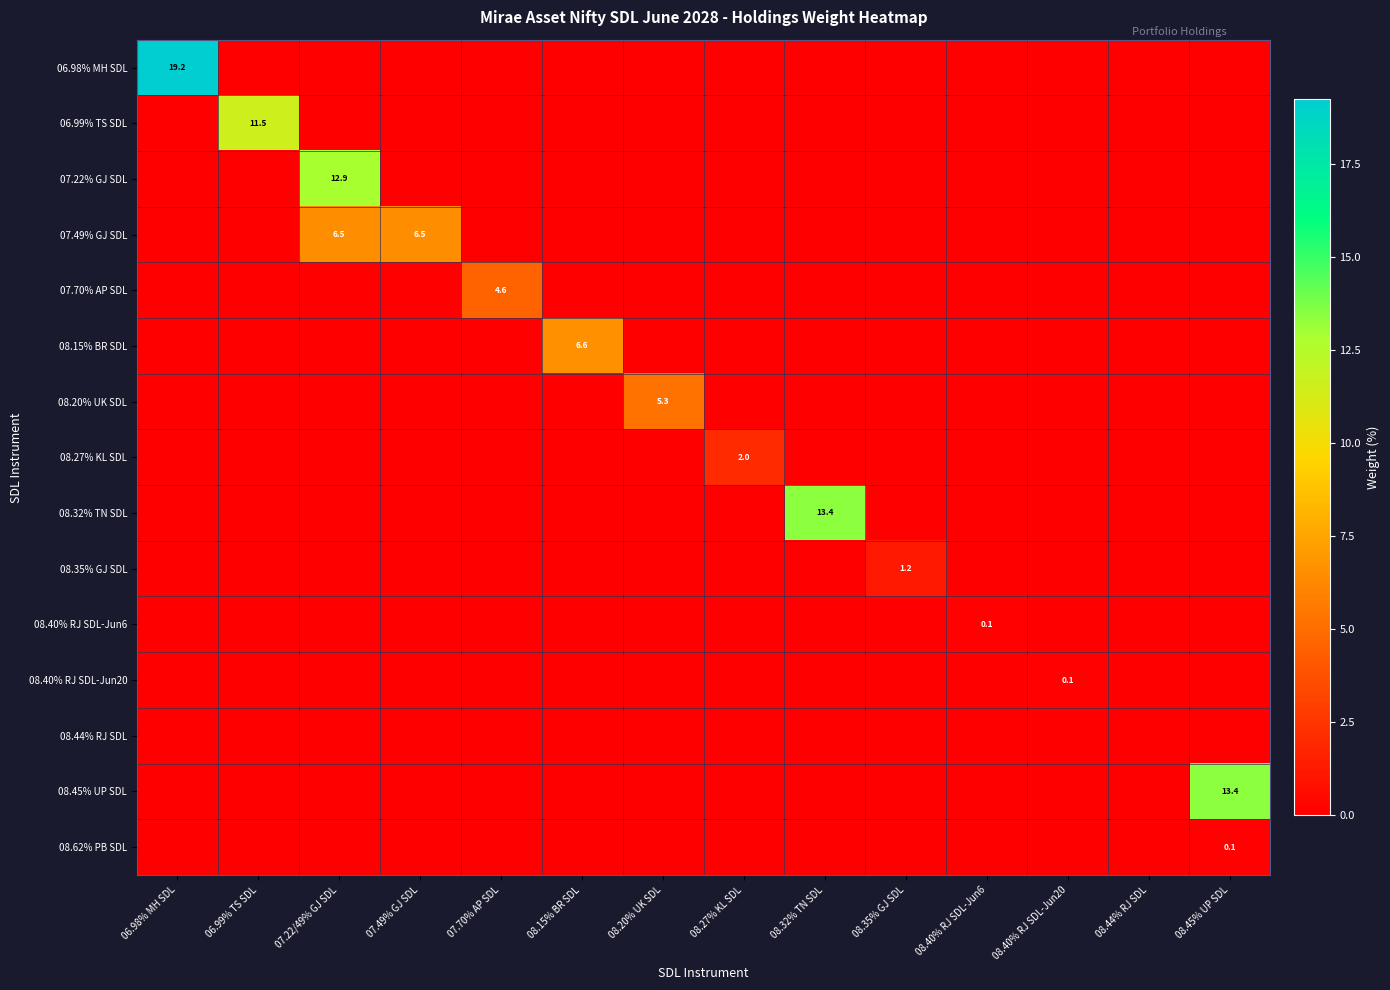

The 08.62% PB SDL series shows 0.1 at 08.45% UP SDL. True or false?

True